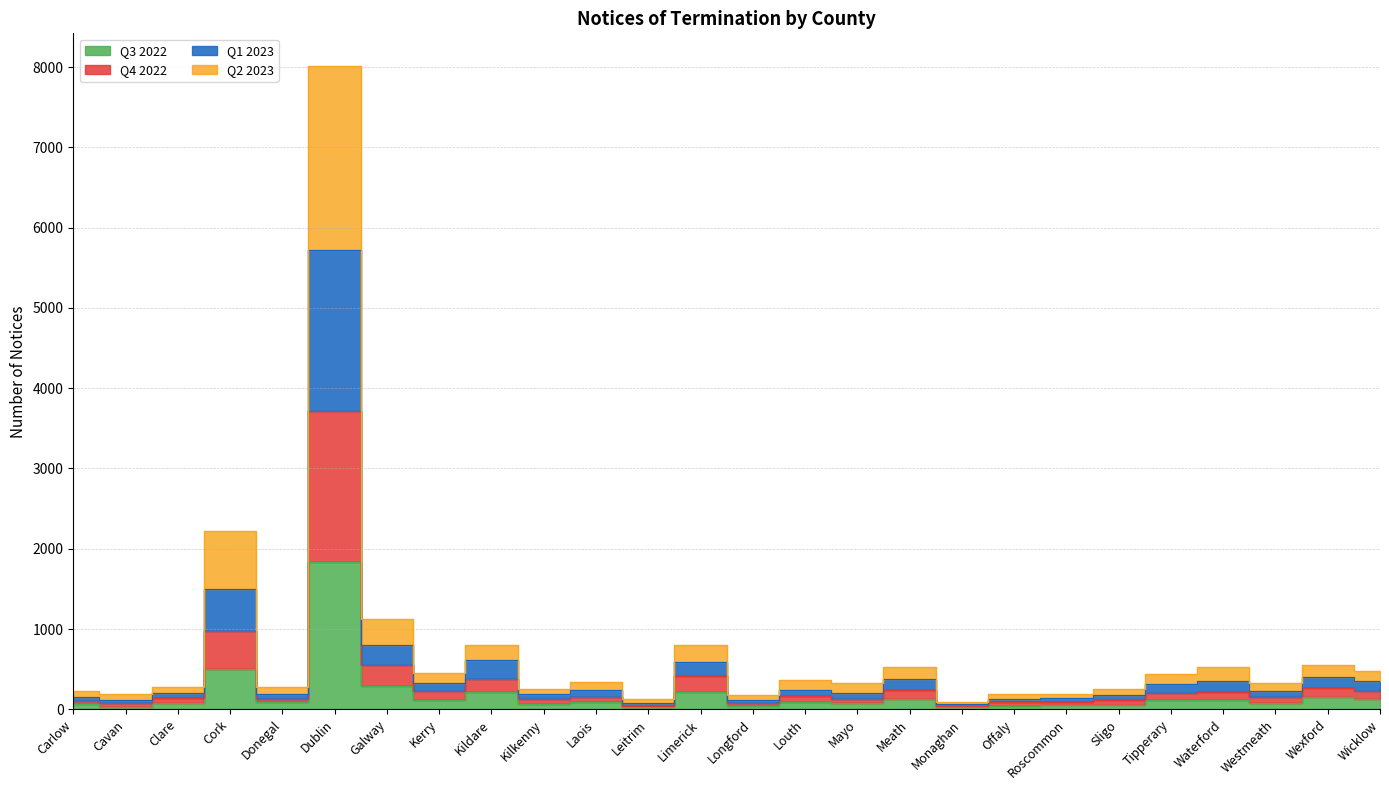

What value does the Q4 2022 series have at Monaghan?

45